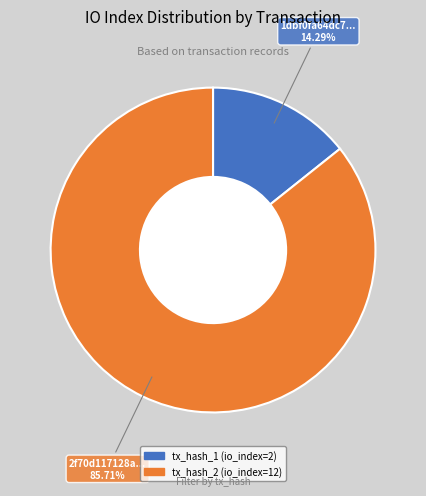

The tx_hash_1 slice represents 1% of the pie. True or false?

False